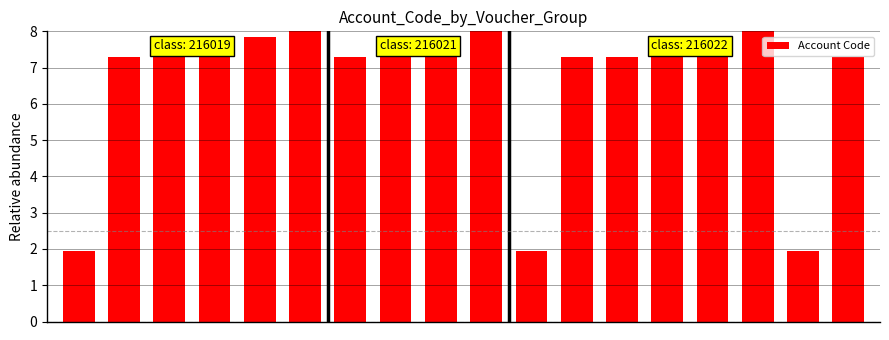

What is the value of the 1st bar from the left?

1.9